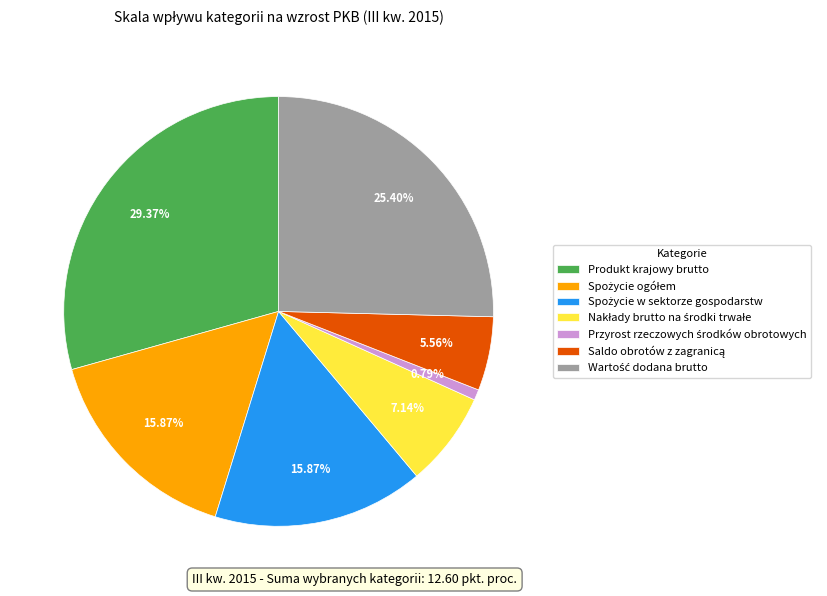

Which category has the biggest portion of the pie?

Produkt krajowy brutto